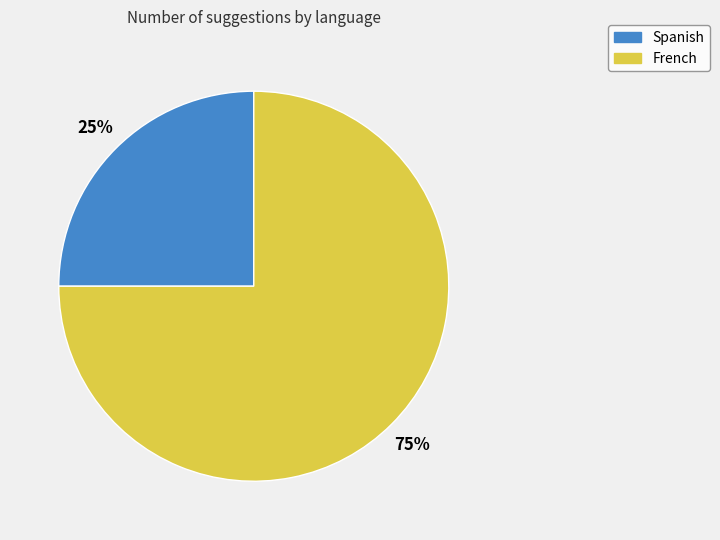

Count the number of slices in the pie.

2